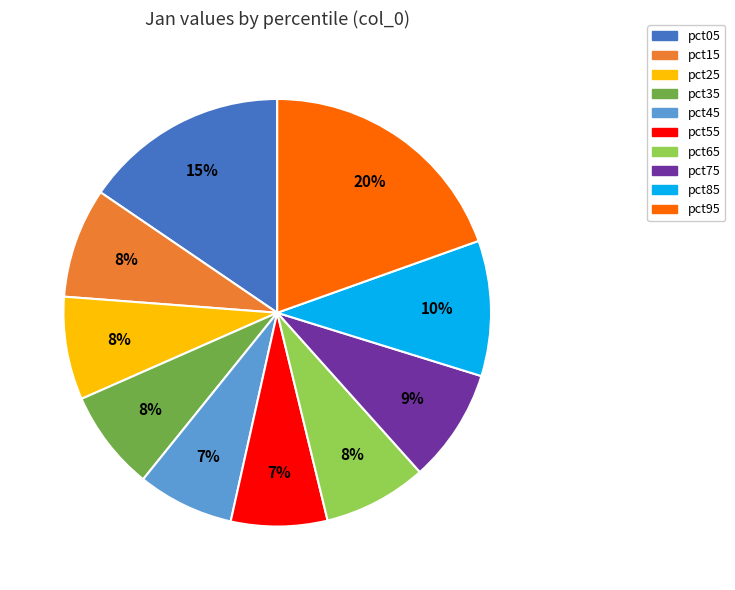

To the nearest percent, what is the average slice percentage?

10%